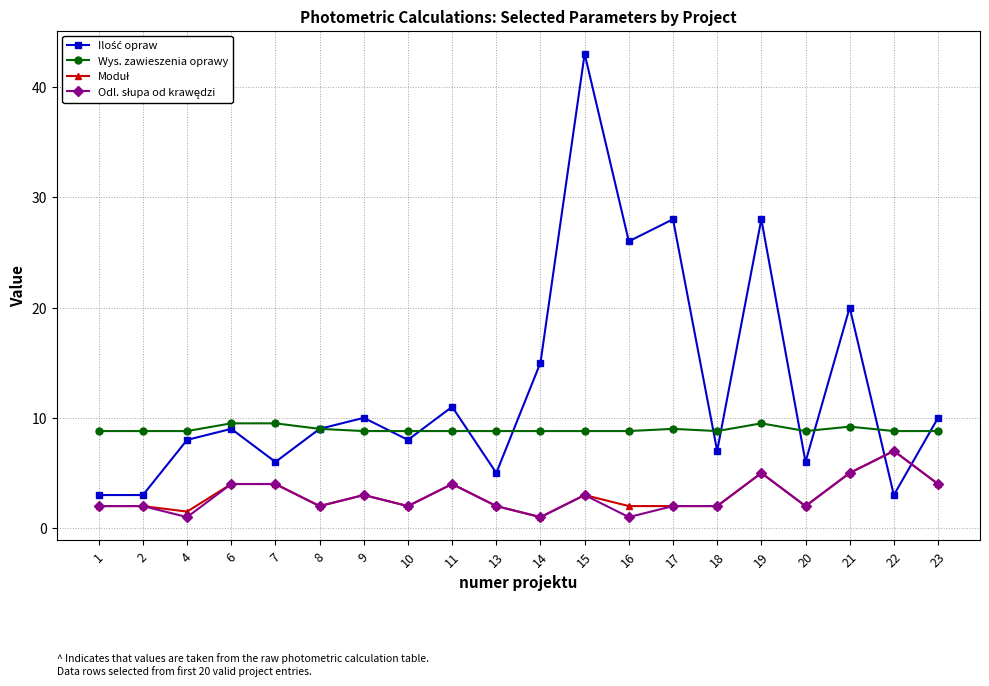

At which category is the sum across all series the highest?

15